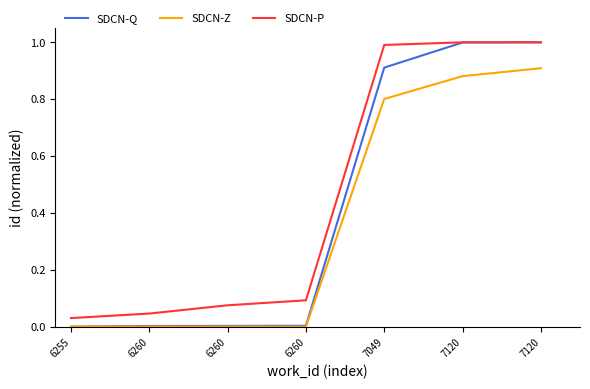

Rank the series at 6260 from highest to lowest value.

SDCN-P, SDCN-Q, SDCN-Z